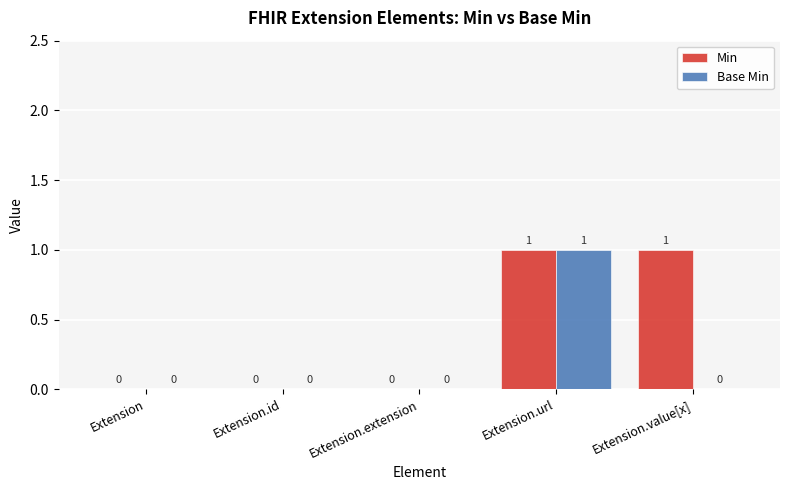

The value of Base Min at Extension is -1. True or false?

False